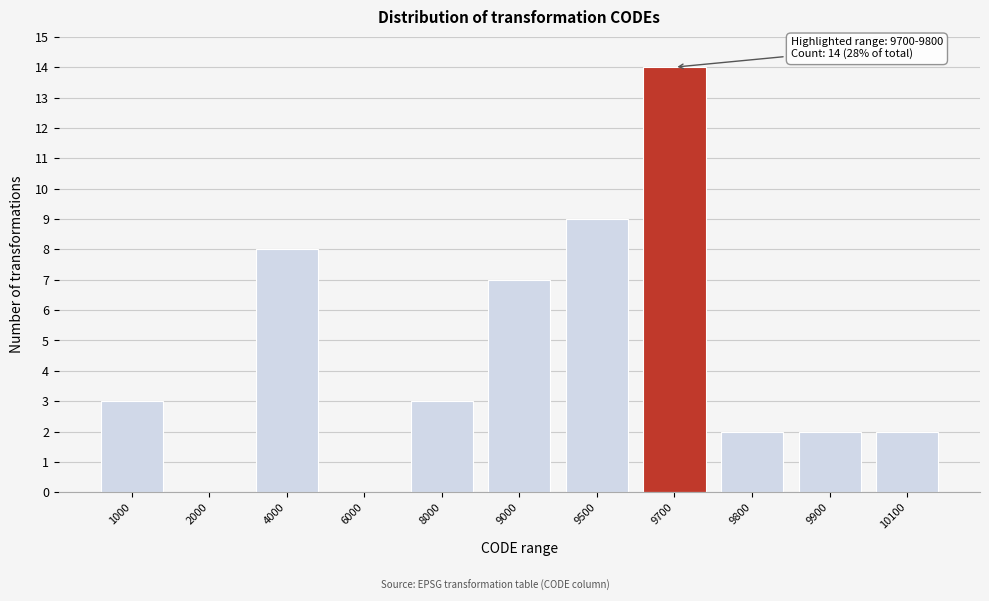

Reading left to right, extract all data points from this chart.

1000=3	2000=0	4000=8	6000=0	8000=3	9000=7	9500=9	9700=14	9800=2	9900=2	10100=2